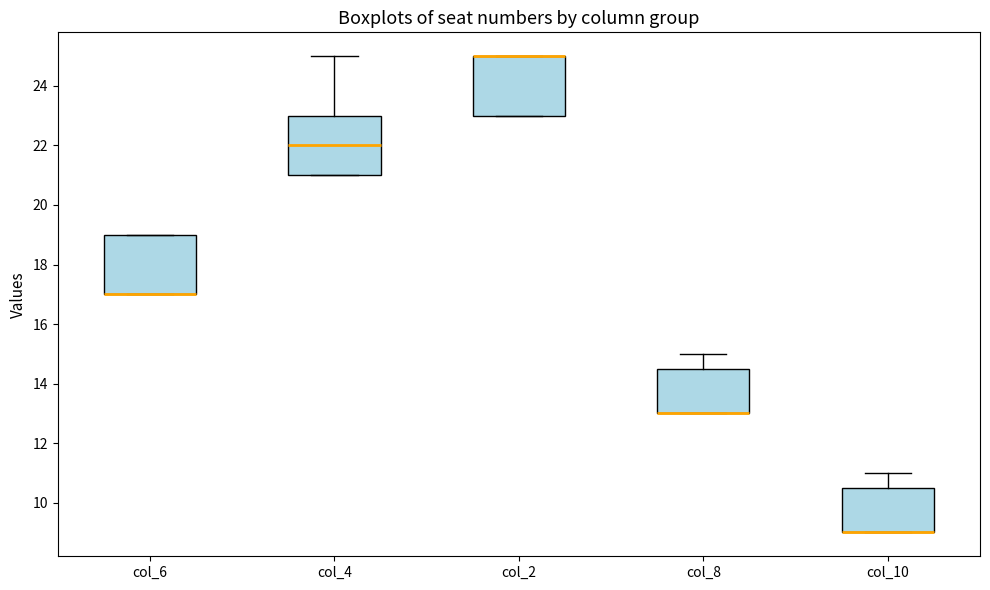

Where is the lower edge of the box for col_10 on the y-axis? The values are not printed on the chart, so give them approximately, as read against the axis.

9.0